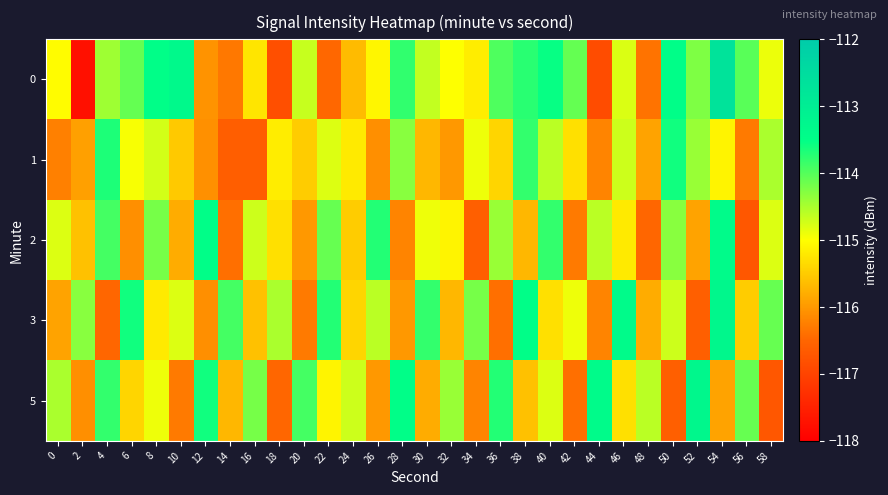

Which has a higher value, 22 or 2?

22